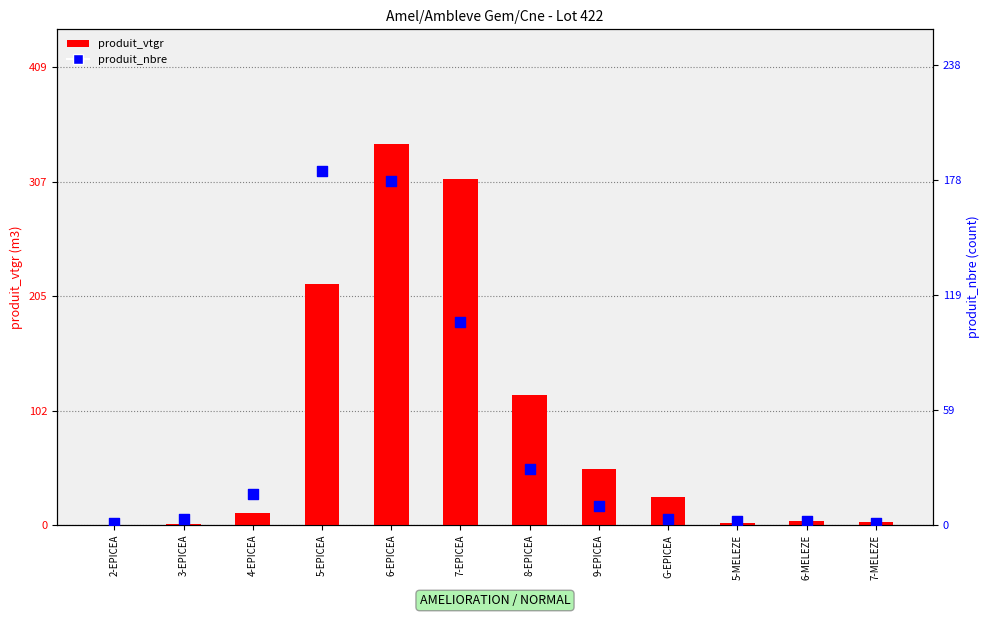

Is the value of produit_nbre at 5-EPICEA greater than the value of produit_vtgr at 5-MELEZE?

Yes